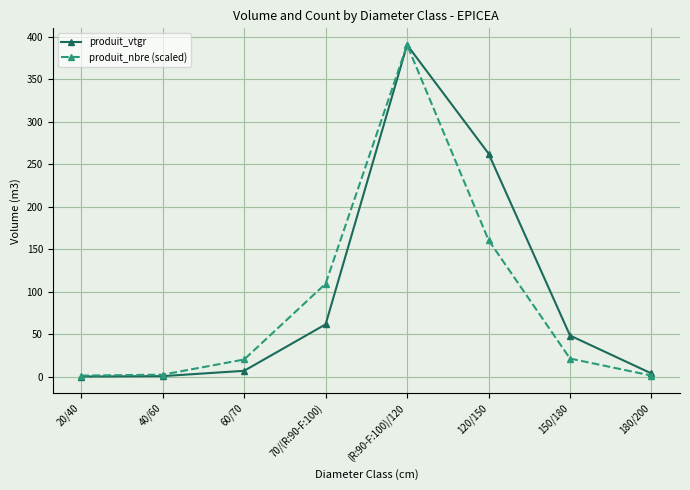

What is the total value across all series at (R:90-F:100)/120?

781.1